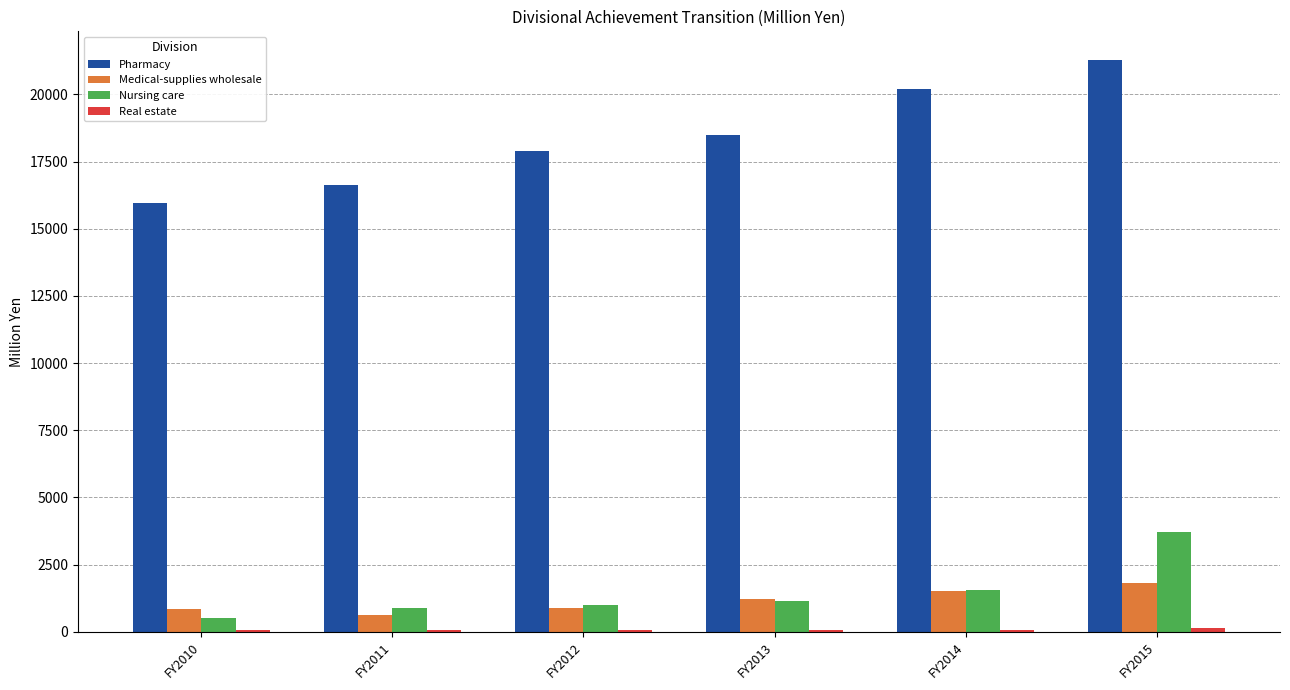

What is the maximum value for Nursing care?

3700